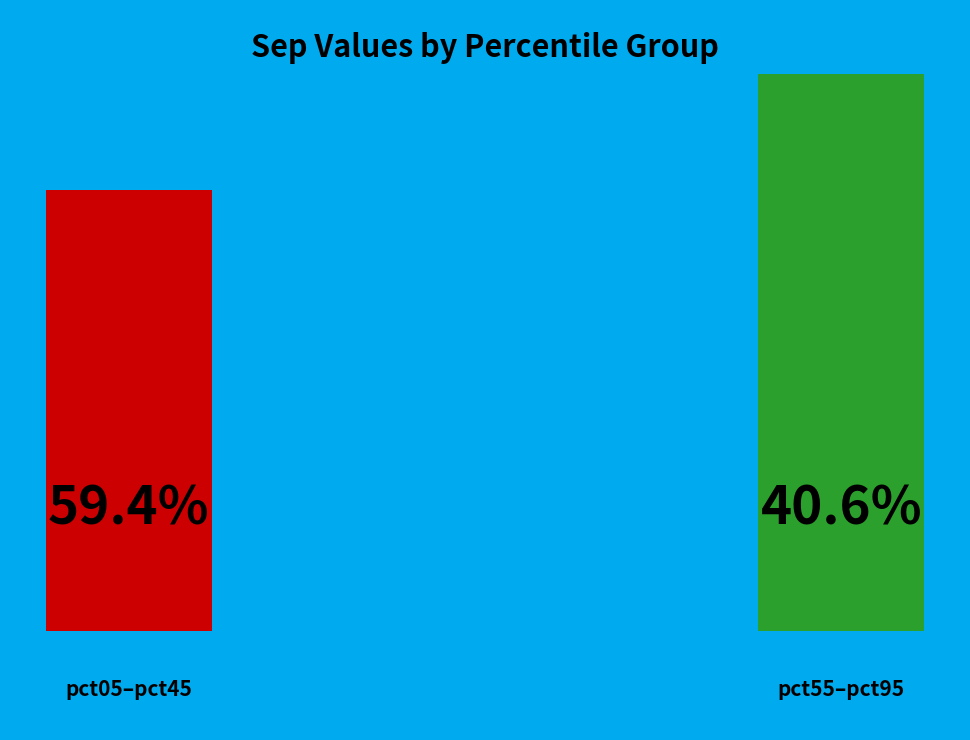

Combined, do pct45 and pct65 account for over 50%?

No